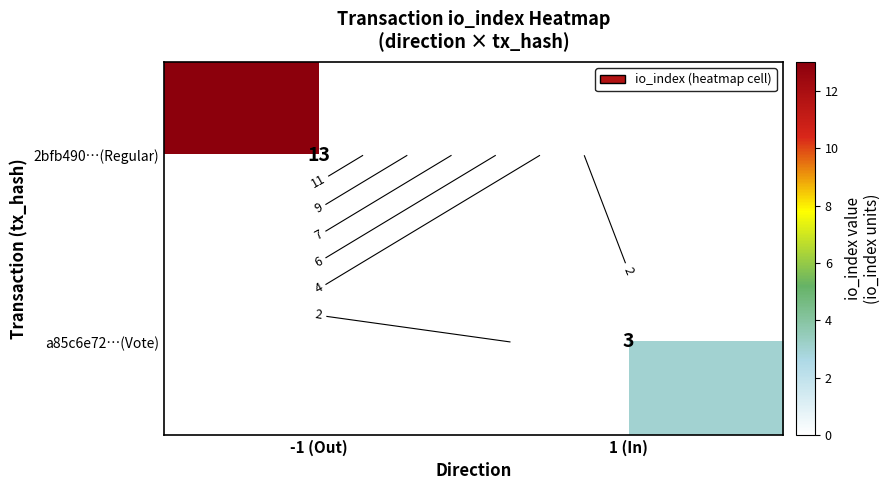

The a85c6e72…(Vote) series shows 1 at -1 (Out). True or false?

False